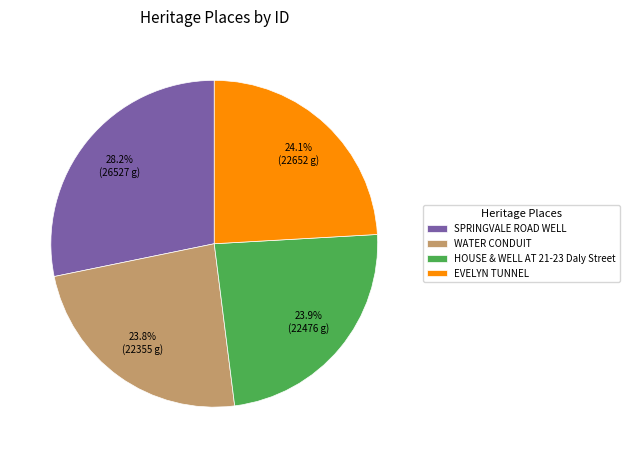

Is there a majority slice in this chart?

No